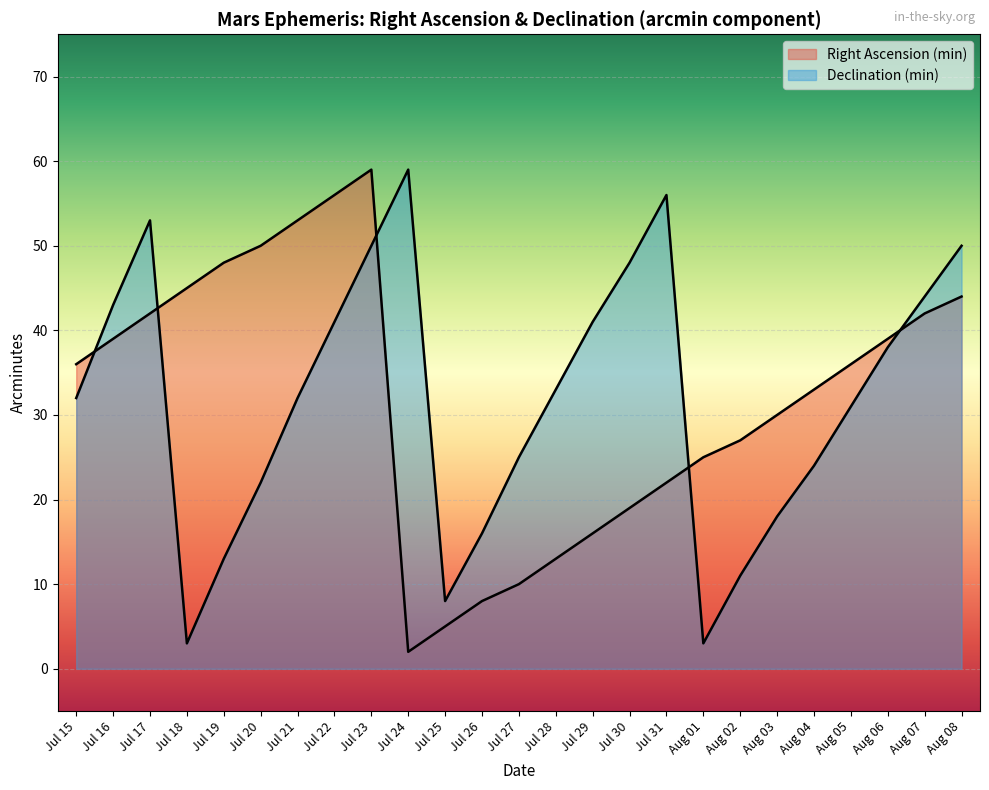

Which category has the highest value across all series?

Jul 23